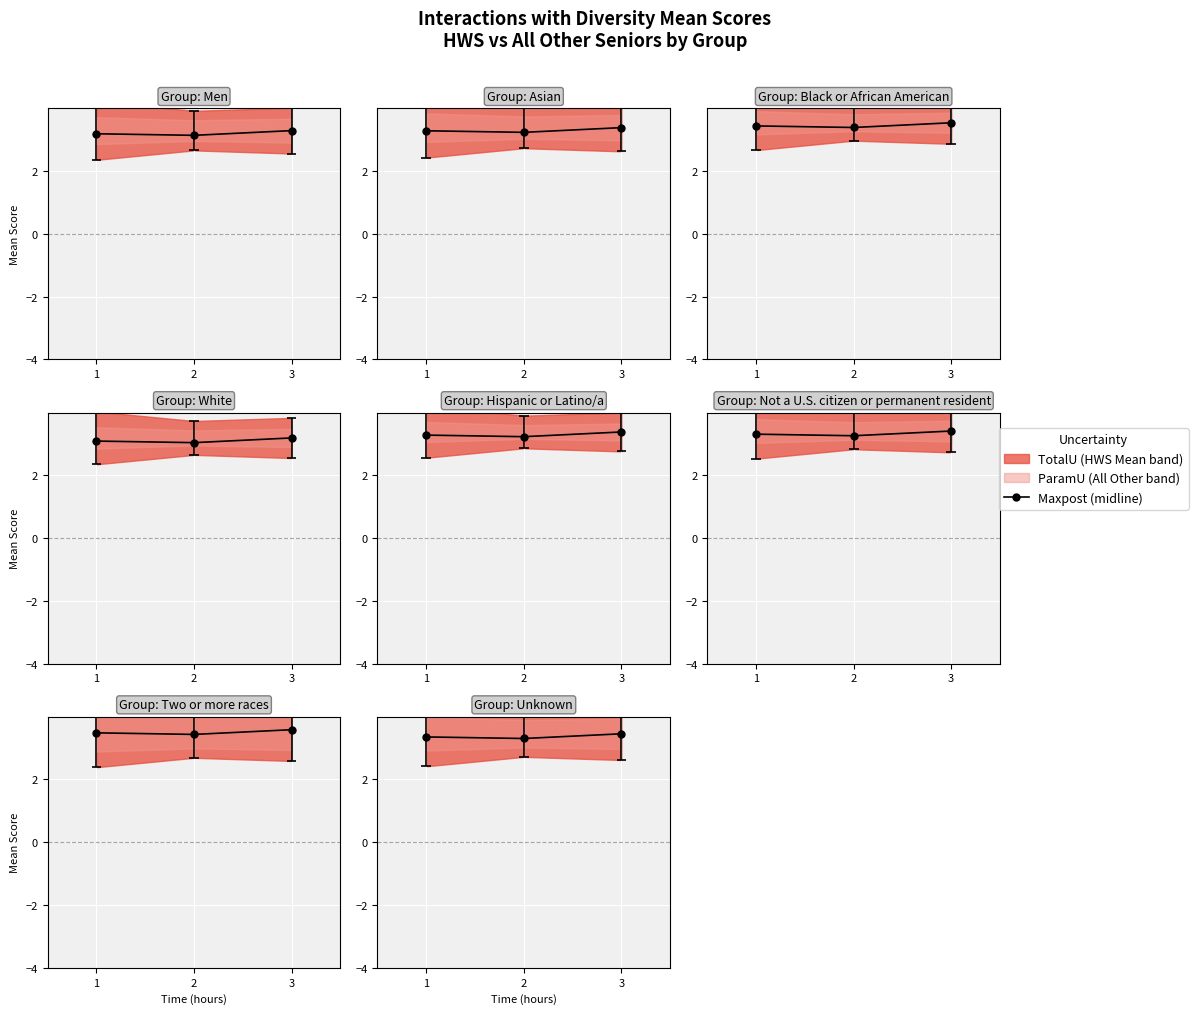

What is the value of the 3rd point from the left?

3.5